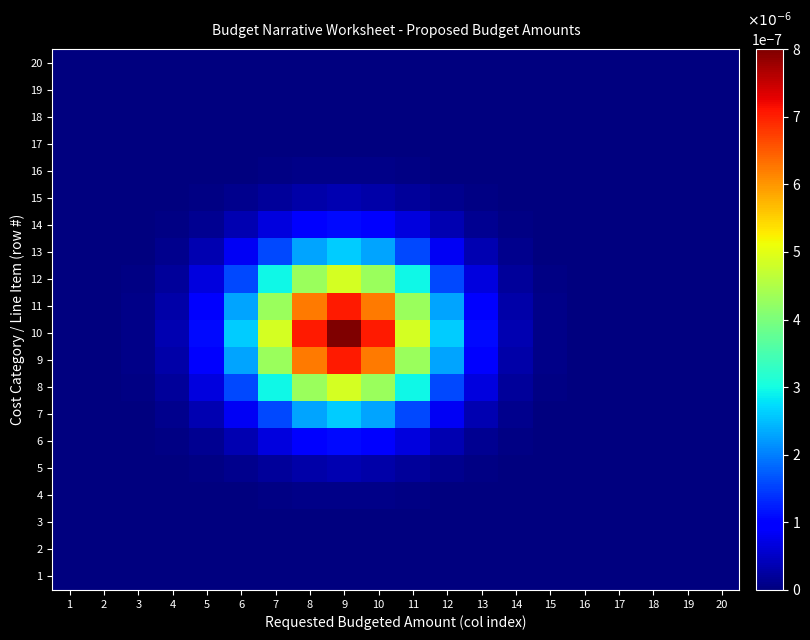

Count the number of data series in this chart.

20